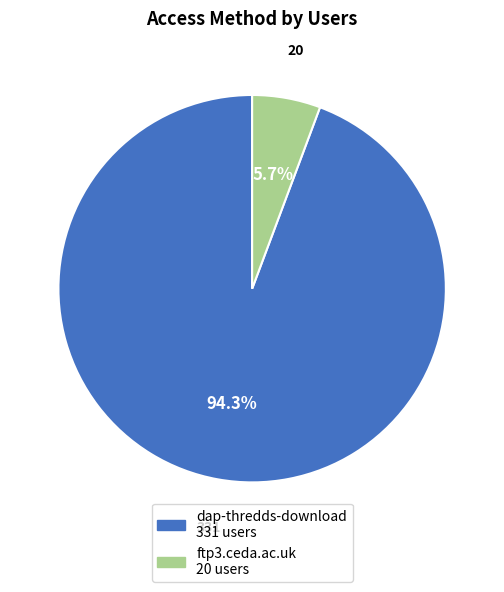

How many segments does this pie chart have?

2